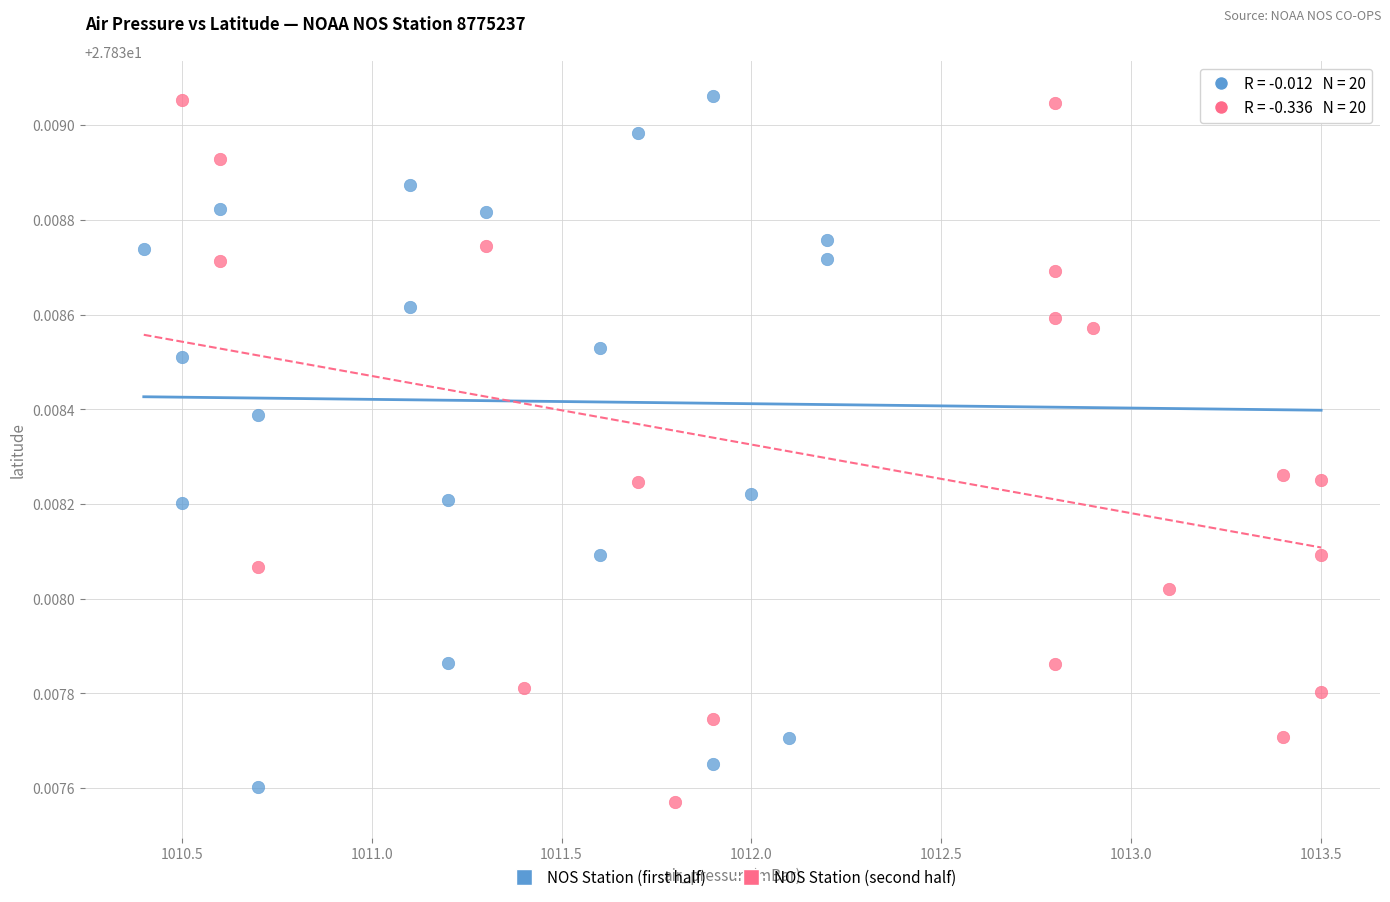

What are all the series names shown in the legend?

NOS Station (first half), NOS Station (second half)